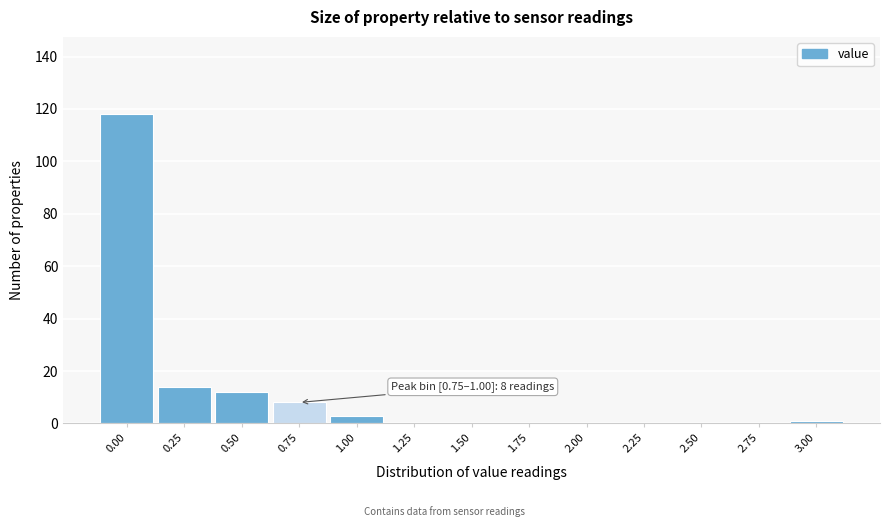

Reading left to right, what are all the values shown in this chart?

0.00=118	0.25=14	0.50=12	0.75=8	1.00=3	1.25=0	1.50=0	1.75=0	2.00=0	2.25=0	2.50=0	2.75=0	3.00=1